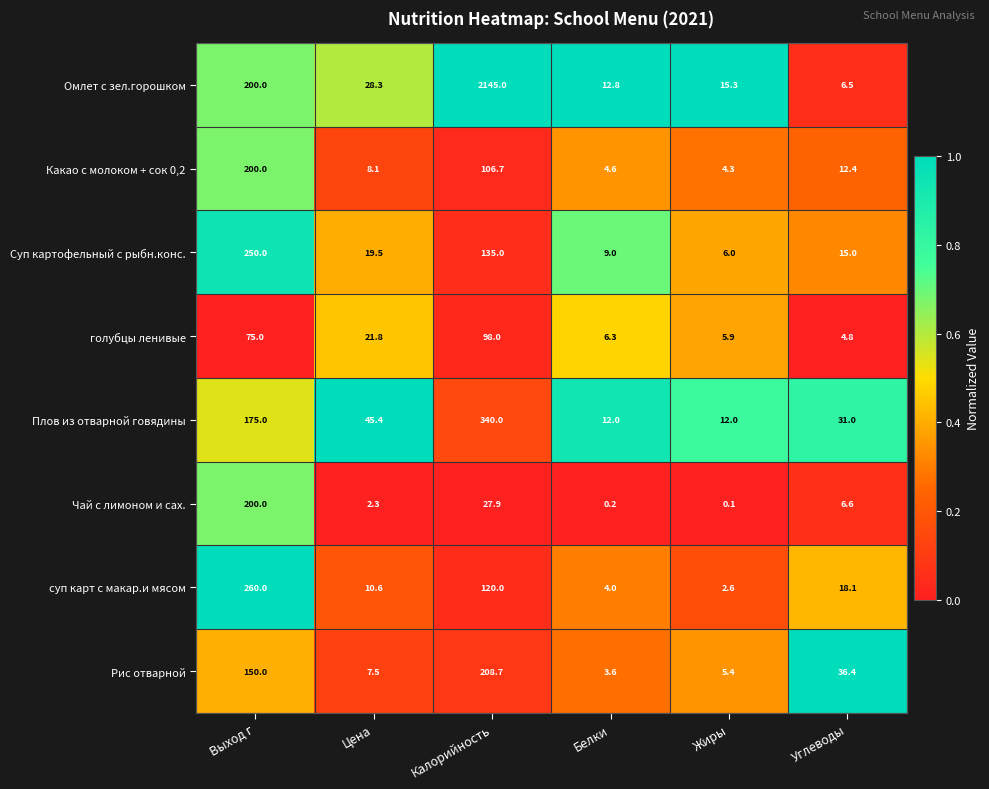

At which category is the sum across all series the highest?

Калорийность